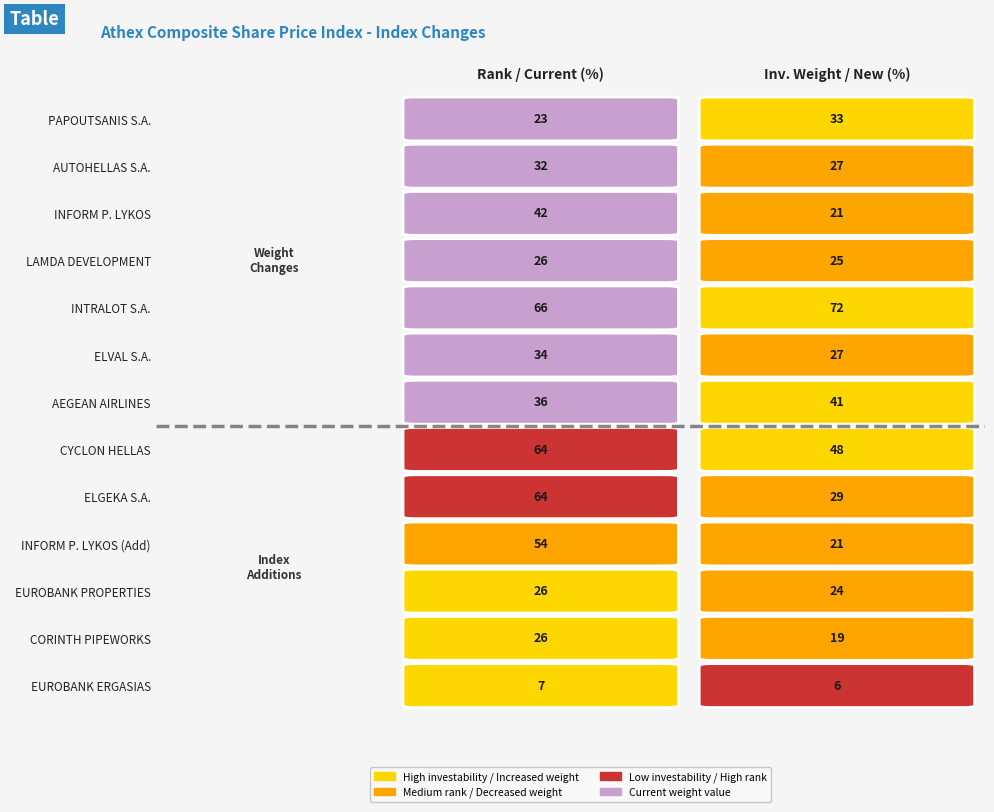

What is the difference between the maximum and minimum values in the INTRALOT S.A. series?

6